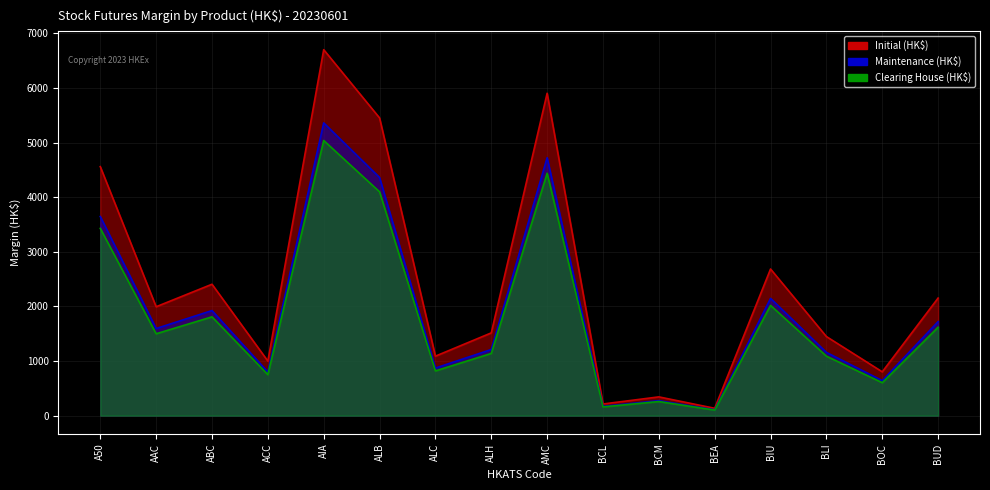

What is the value of the Maintenance (HK$) point at the 6th from the left?

4362